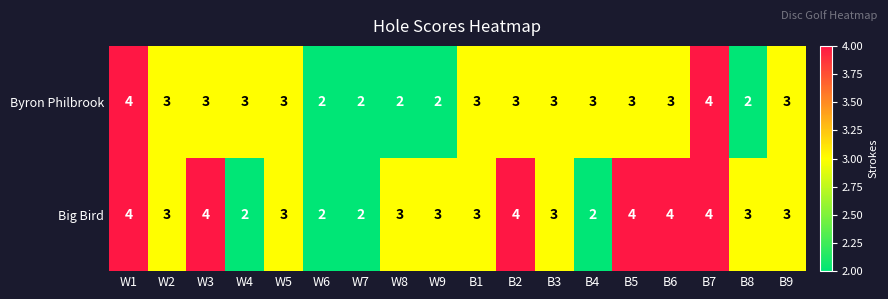

What is the sum of the Byron Philbrook values at B7 and W2?

7